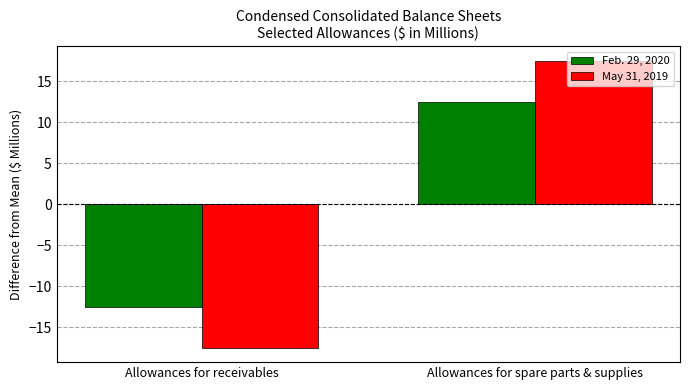

What position from the left is Allowances for spare parts & supplies?

2